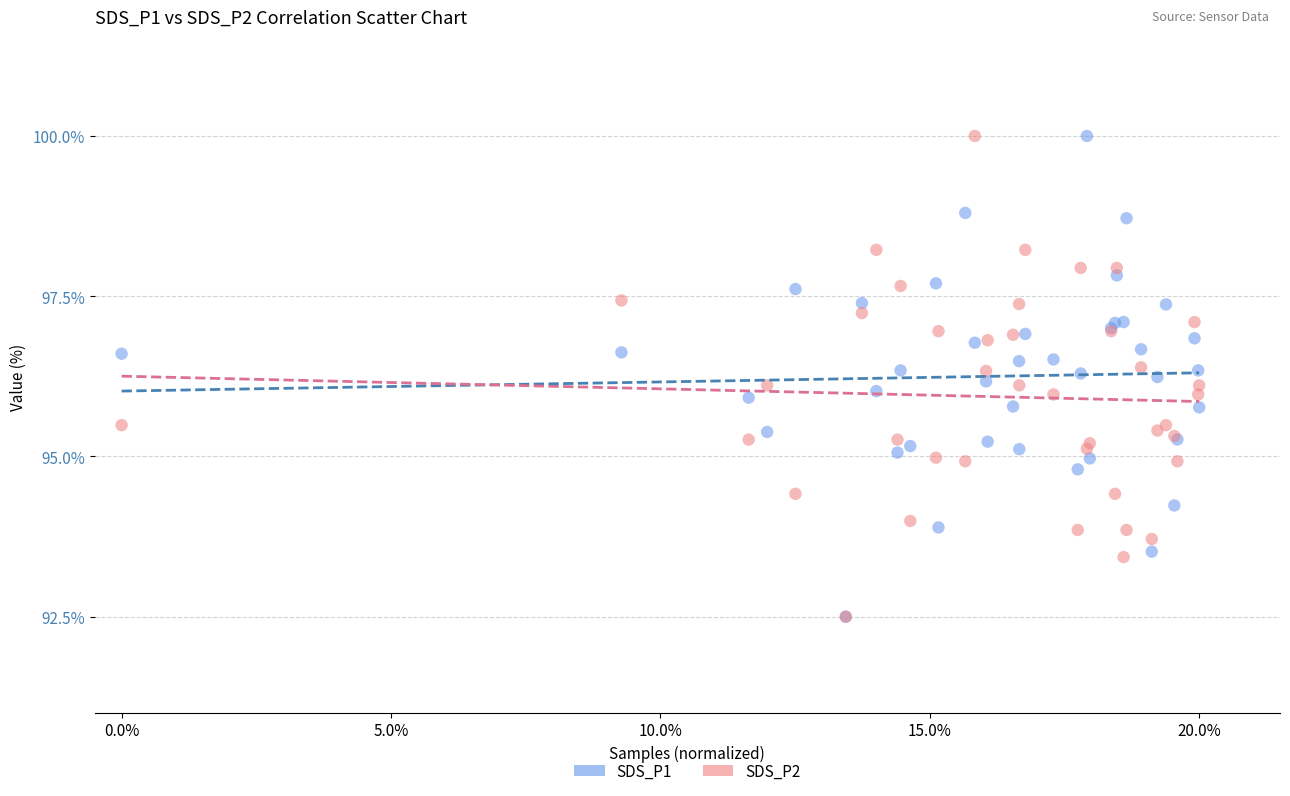

What are all the series names shown in the legend?

SDS_P1, SDS_P2